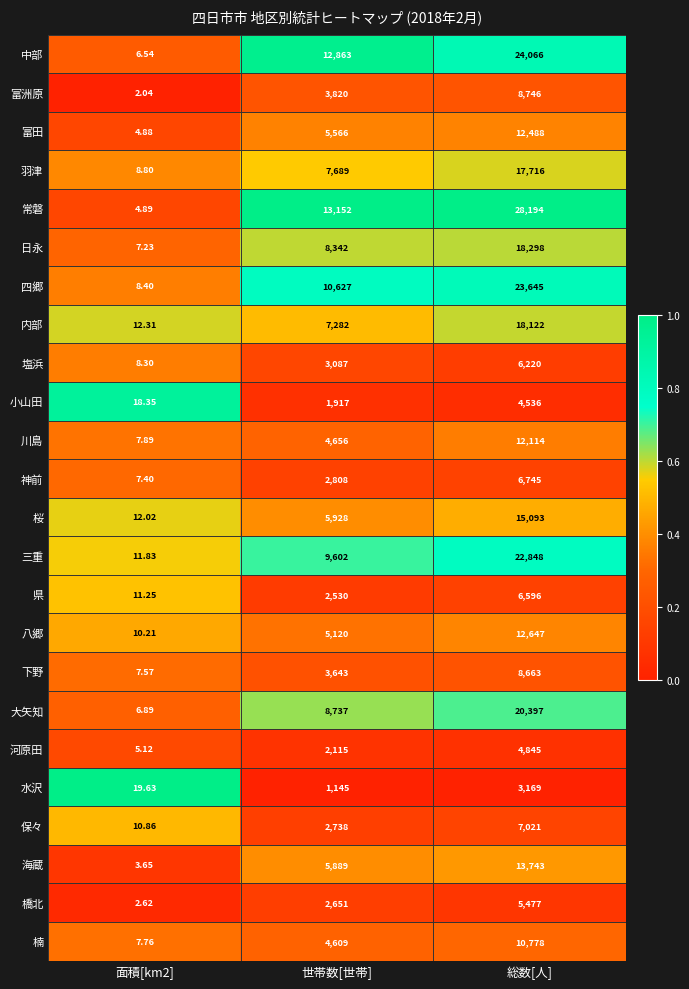

What is the maximum value shown in the chart?

28194.0